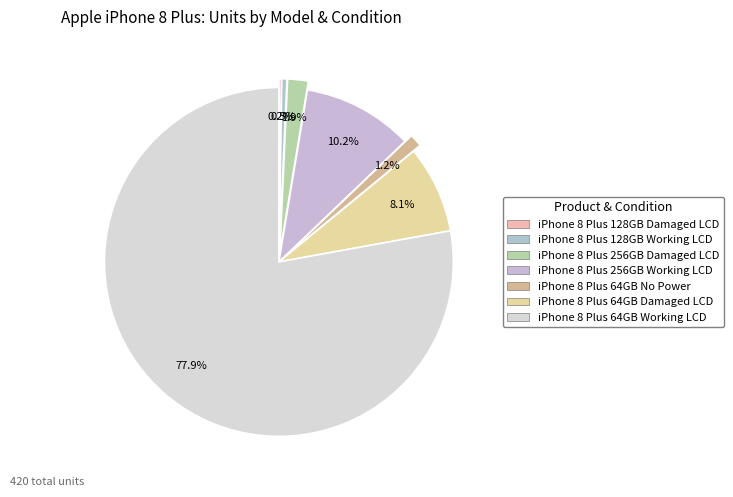

Which slice is the smallest?

iPhone 8 Plus 128GB Damaged LCD